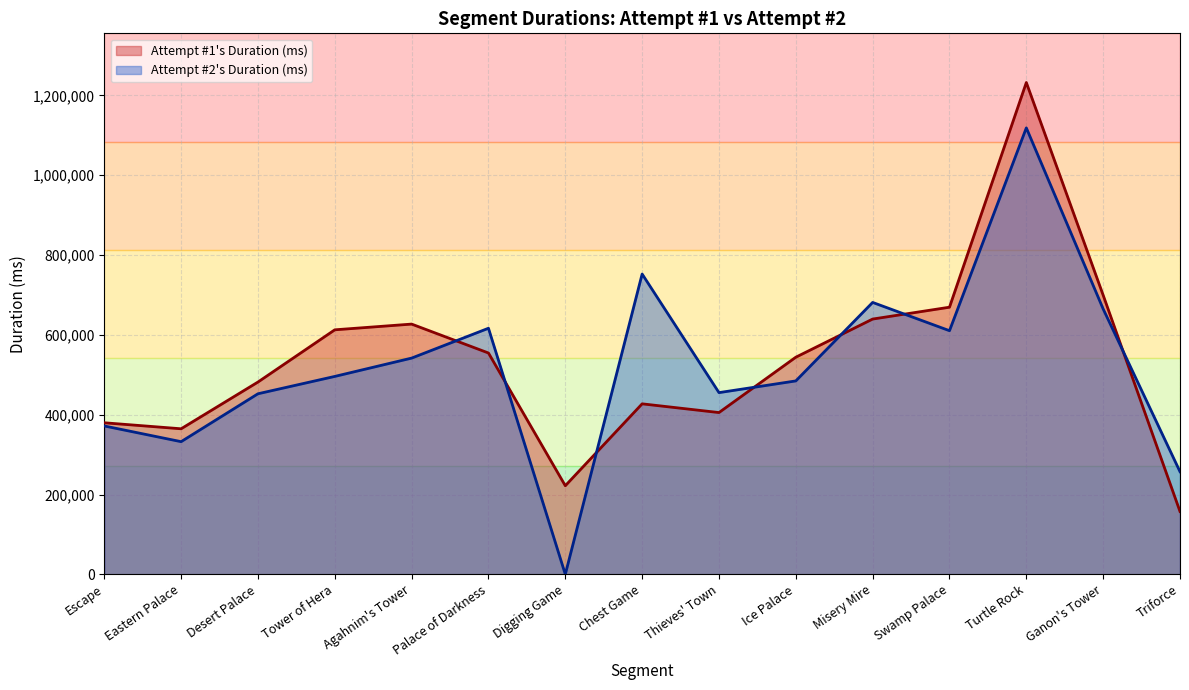

What is the label of the 3rd point from the left?

Desert Palace